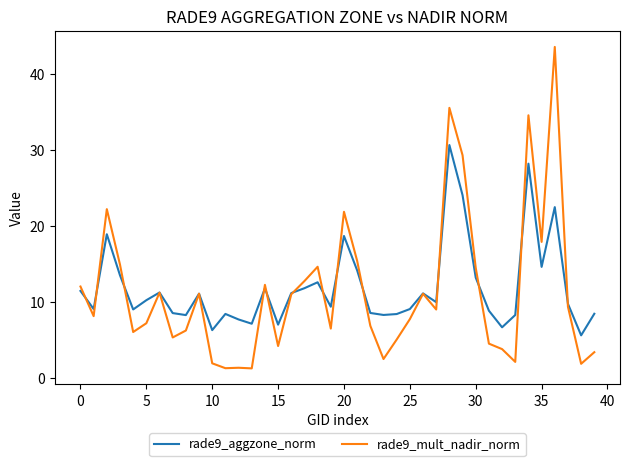

Rank the series by their maximum value, from highest to lowest.

rade9_mult_nadir_norm, rade9_aggzone_norm